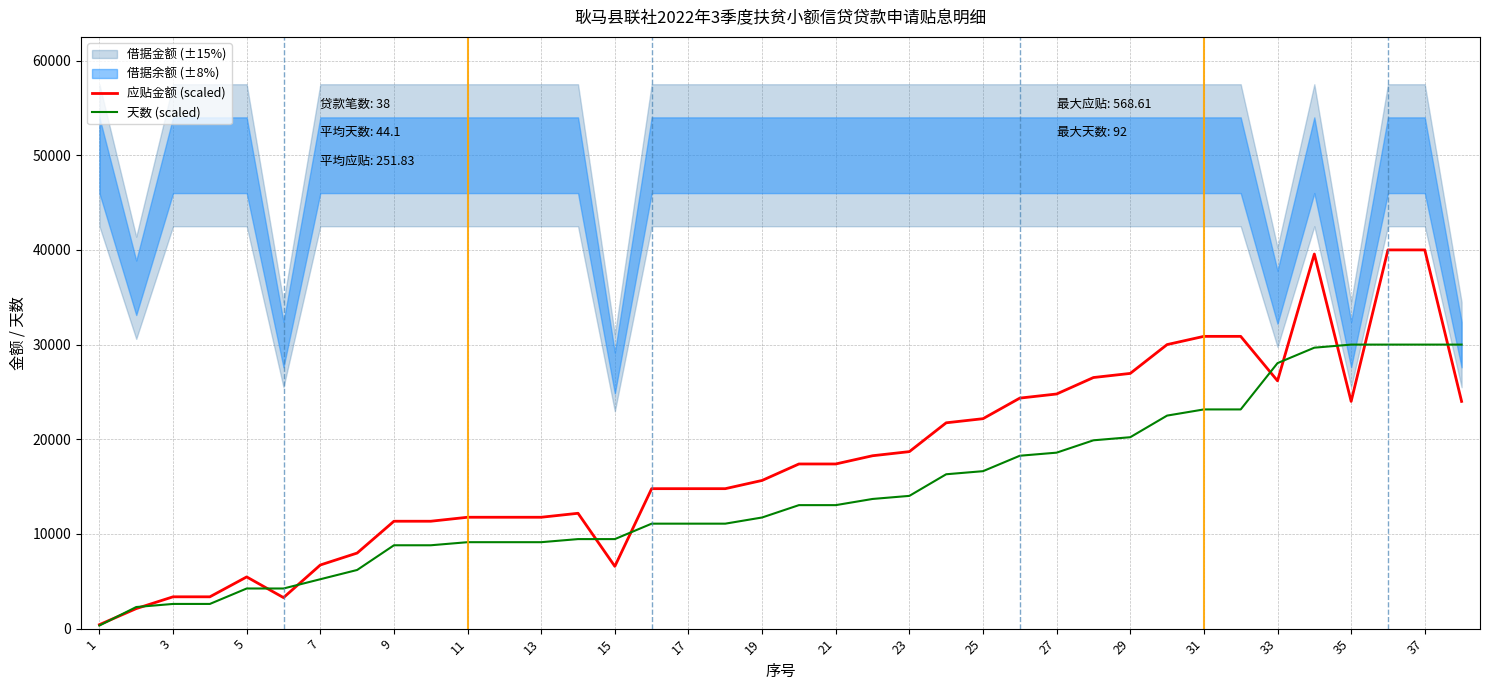

Is it true that 天数 (scaled) equals 26757.4 at 25?

False